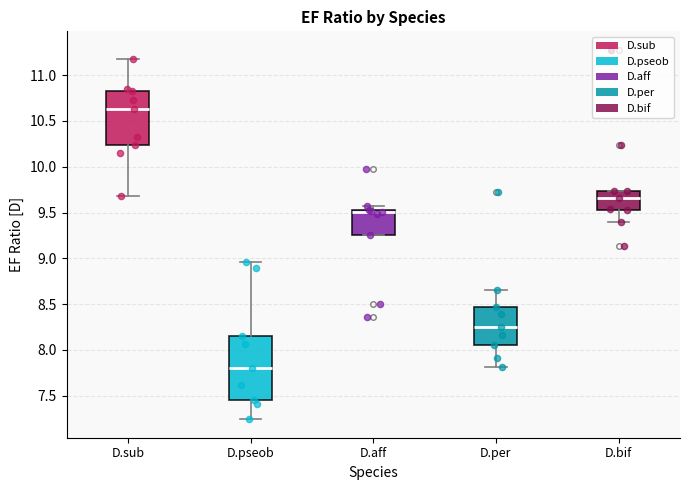

Reading left to right, read every box against the y-axis: the position of its median line, the range the box covers, and the ends of its whiskers. The values are not printed on the chart, so give them approximately, as read against the axis.

D.sub: median 10.65, box 10.25 to 10.80, whiskers 9.70 to 11.15
D.pseob: median 7.80, box 7.45 to 8.15, whiskers 7.25 to 8.95
D.aff: median 9.50, box 9.25 to 9.55, whiskers 9.25 to 9.55 (just above the box's upper edge)
D.per: median 8.25, box 8.05 to 8.45, whiskers 7.80 to 8.65
D.bif: median 9.65, box 9.55 to 9.75, whiskers 9.40 to 9.75